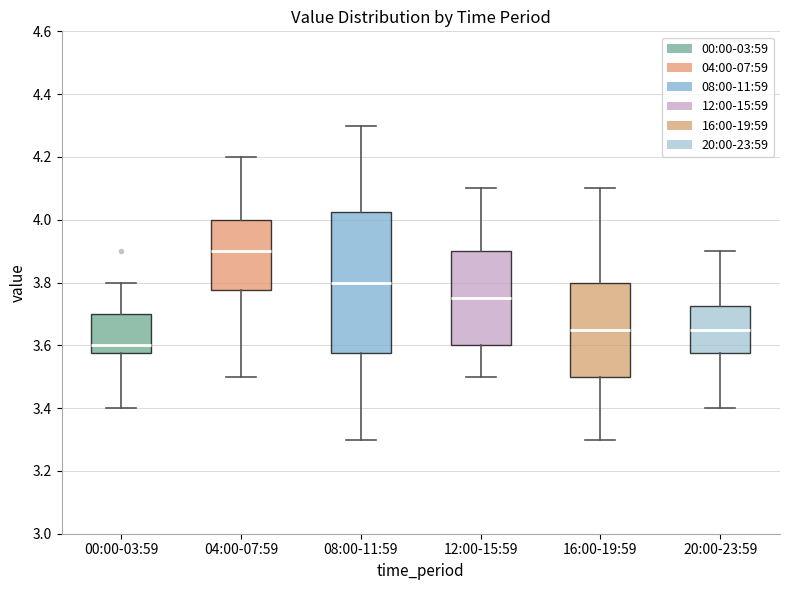

Reading left to right, transcribe this box plot: for each box, give where its median line is, the range the box spans, and where its two whiskers end, as read against the y-axis. The values are not printed on the chart, so give them approximately, as read against the axis.

00:00-03:59: median 3.60, box 3.58 to 3.70, whiskers 3.40 to 3.80
04:00-07:59: median 3.90, box 3.78 to 4.00, whiskers 3.50 to 4.20
08:00-11:59: median 3.80, box 3.58 to 4.02, whiskers 3.30 to 4.30
12:00-15:59: median 3.76, box 3.60 to 3.90, whiskers 3.50 to 4.10
16:00-19:59: median 3.66, box 3.50 to 3.80, whiskers 3.30 to 4.10
20:00-23:59: median 3.66, box 3.58 to 3.72, whiskers 3.40 to 3.90